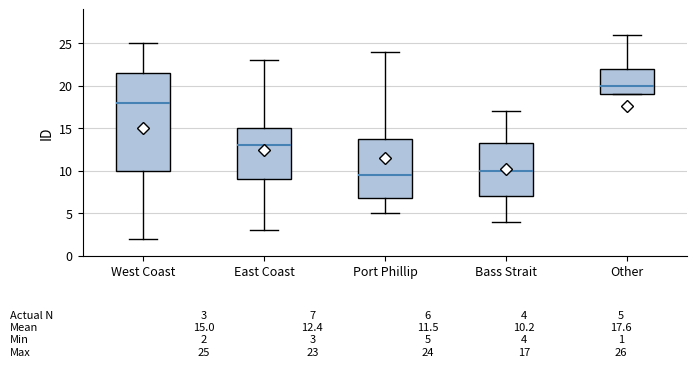

Which box's median line is the lowest?

Port Phillip